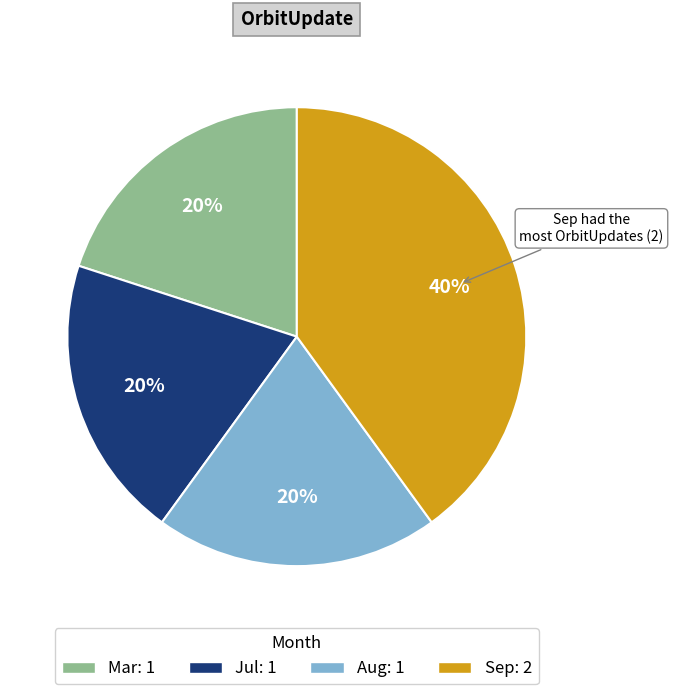

Is there any slice that represents more than half of the pie?

No